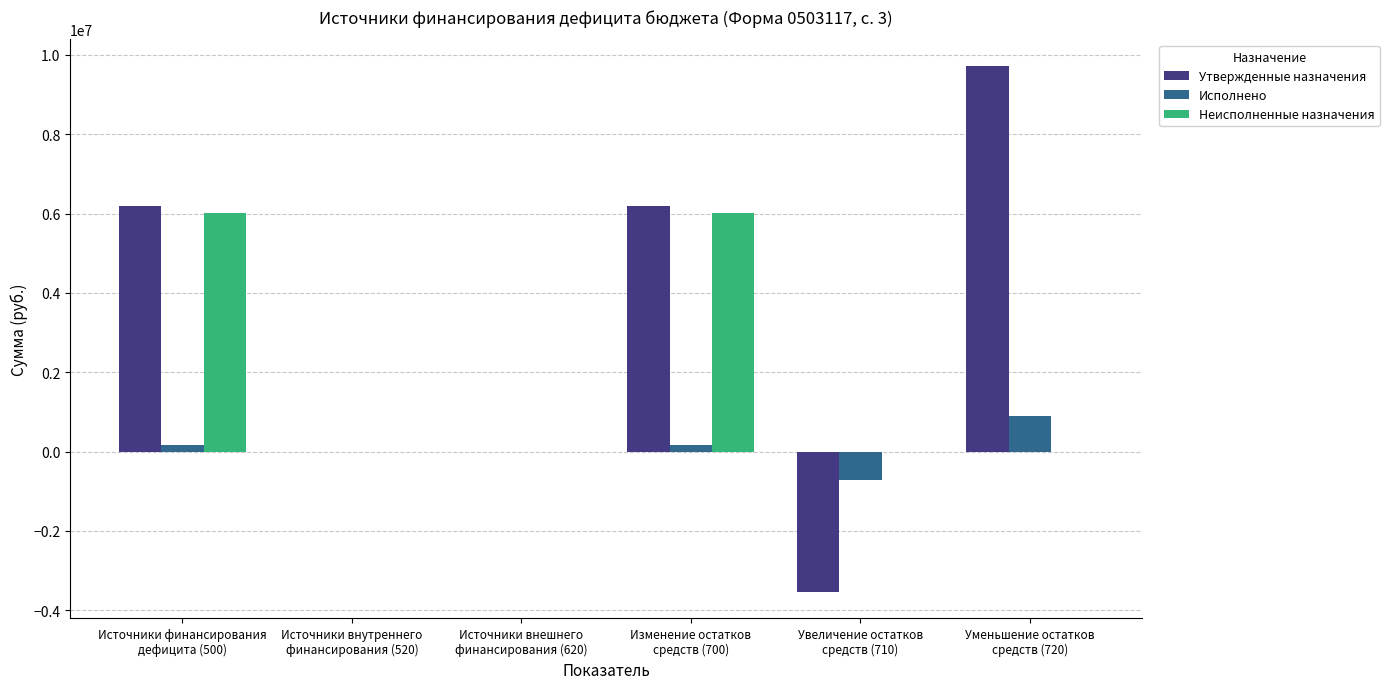

What is the sum of all Неисполненные назначения values?

12033048.2